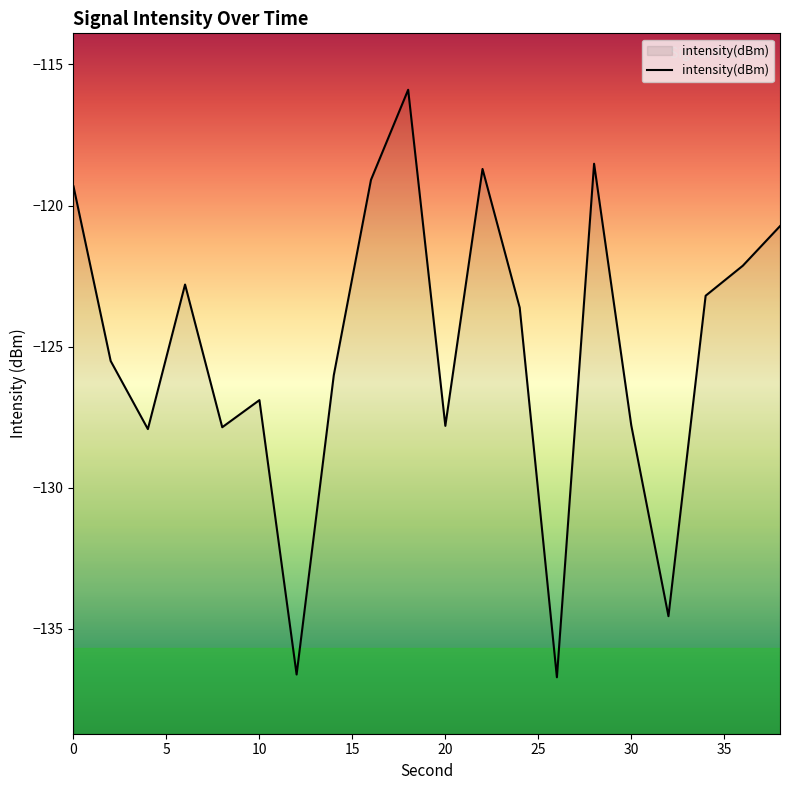

Reading right to left, list all the values displayed in this chart.

-120.7	-122.1	-123.2	-134.6	-127.8	-118.5	-136.7	-123.6	-118.7	-127.8	-115.9	-119.1	-126.0	-136.6	-126.9	-127.9	-122.8	-127.9	-125.5	-119.3